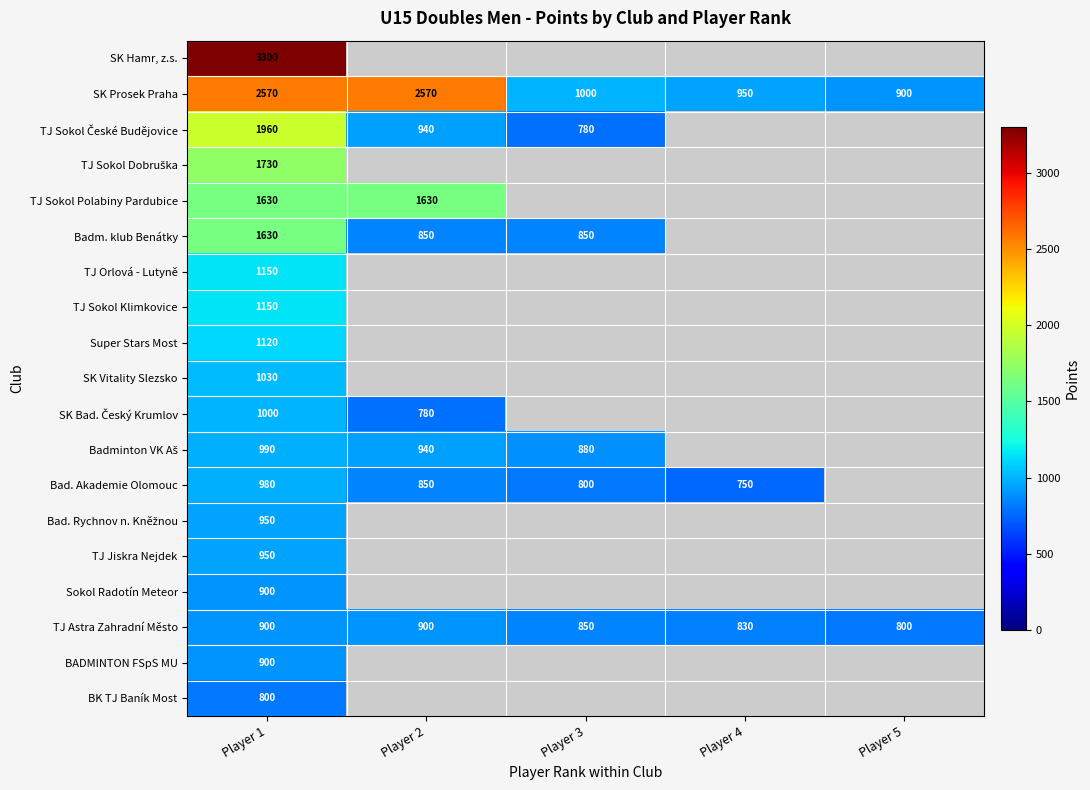

What is the total value across all series at Player 1?

25640